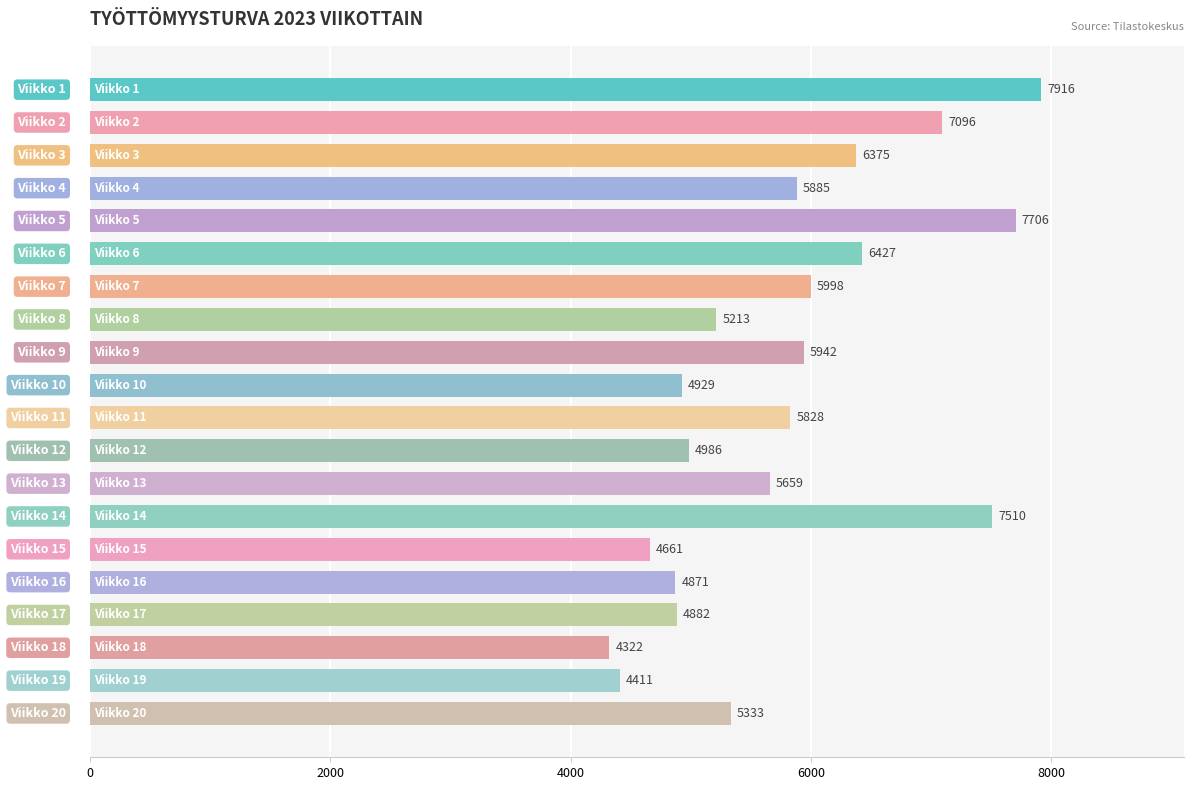

What is the difference between the maximum and minimum values?

3594